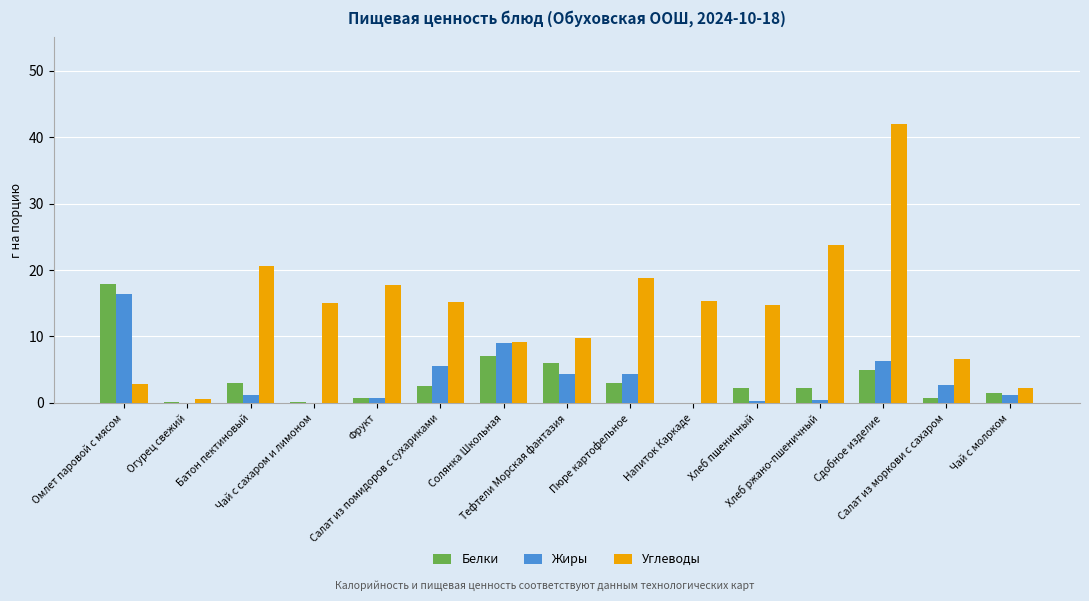

What is the maximum value shown in the chart?

41.9